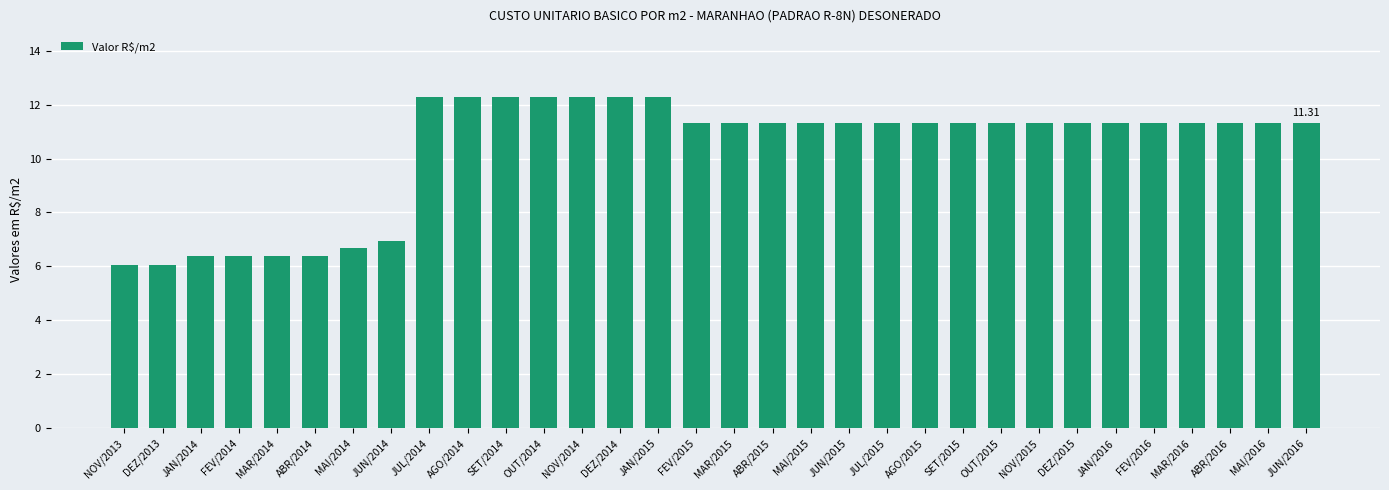

Reading left to right, extract all data points from this chart.

NOV/2013=6.1	DEZ/2013=6.1	JAN/2014=6.4	FEV/2014=6.4	MAR/2014=6.4	ABR/2014=6.4	MAI/2014=6.7	JUN/2014=6.9	JUL/2014=12.3	AGO/2014=12.3	SET/2014=12.3	OUT/2014=12.3	NOV/2014=12.3	DEZ/2014=12.3	JAN/2015=12.3	FEV/2015=11.3	MAR/2015=11.3	ABR/2015=11.3	MAI/2015=11.3	JUN/2015=11.3	JUL/2015=11.3	AGO/2015=11.3	SET/2015=11.3	OUT/2015=11.3	NOV/2015=11.3	DEZ/2015=11.3	JAN/2016=11.3	FEV/2016=11.3	MAR/2016=11.3	ABR/2016=11.3	MAI/2016=11.3	JUN/2016=11.3